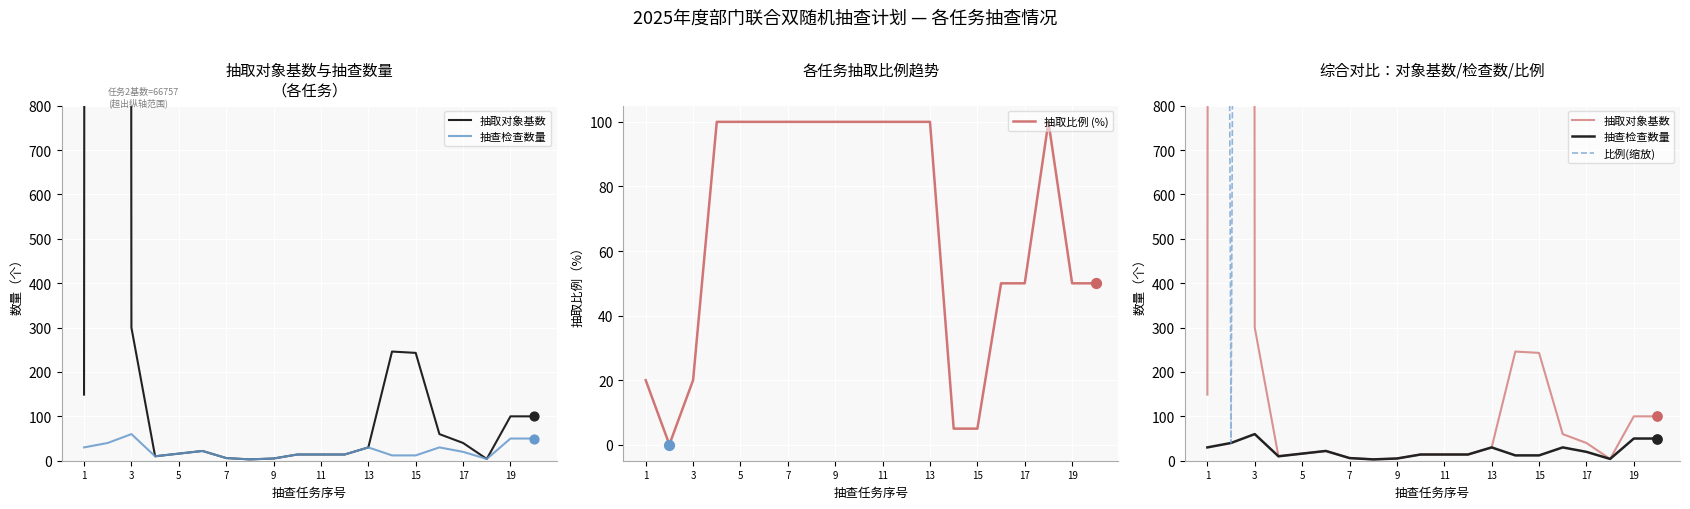

Is it true that 抽取比例 (%) equals 100.0 at 9?

True